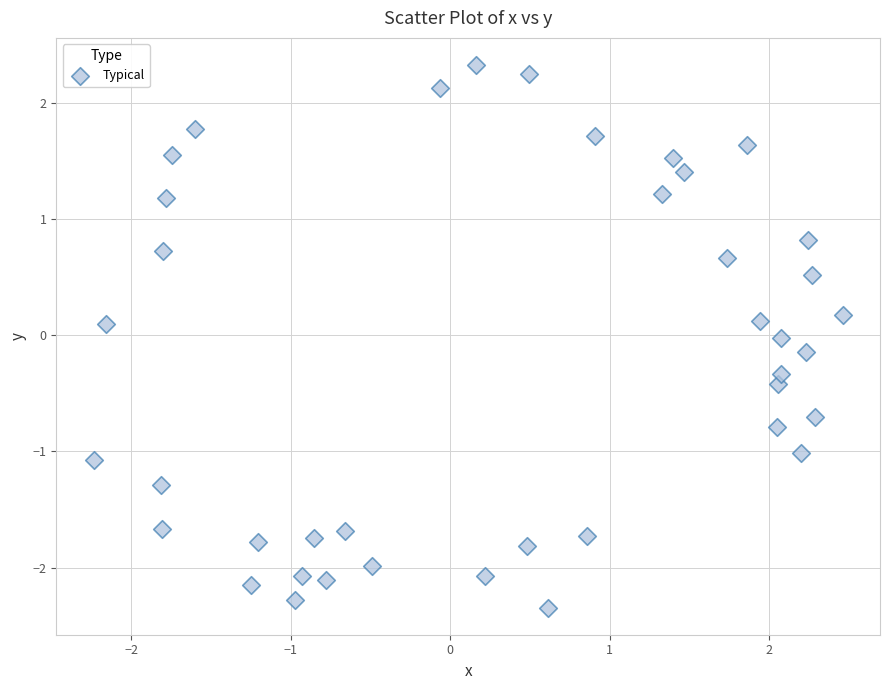

What is the range of Y values (max minus min)?

4.7